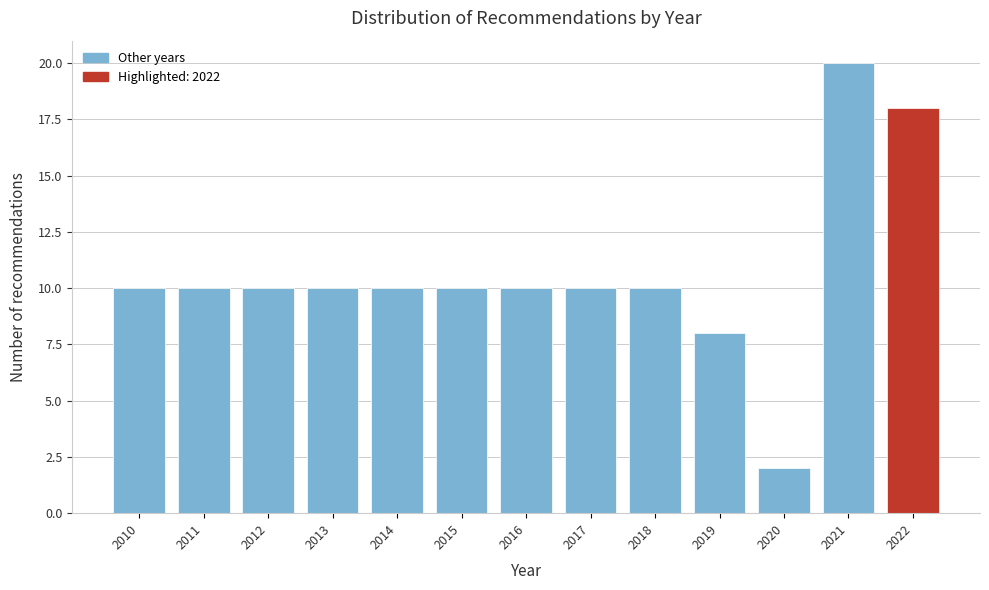

Reading left to right, list all the values displayed in this chart.

2010=10	2011=10	2012=10	2013=10	2014=10	2015=10	2016=10	2017=10	2018=10	2019=8	2020=2	2021=20	2022=18